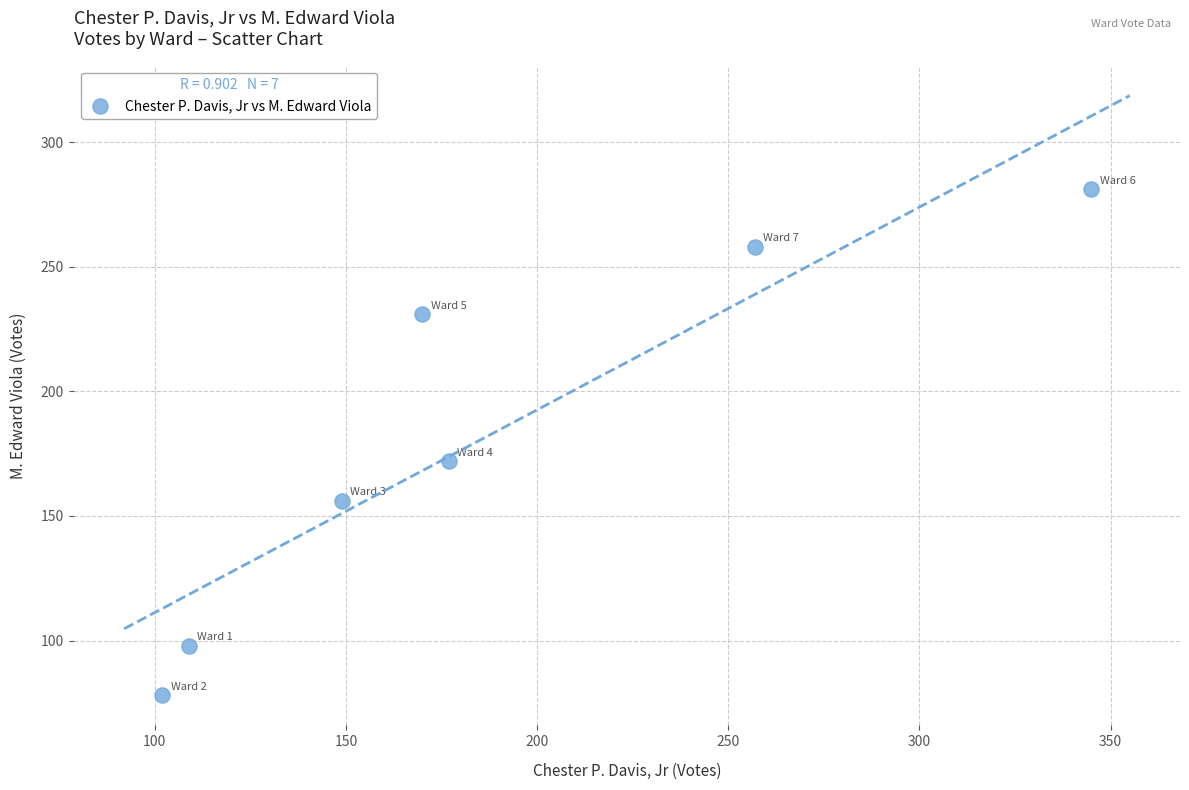

What Y value in the scatter plot is closest to 179?

172